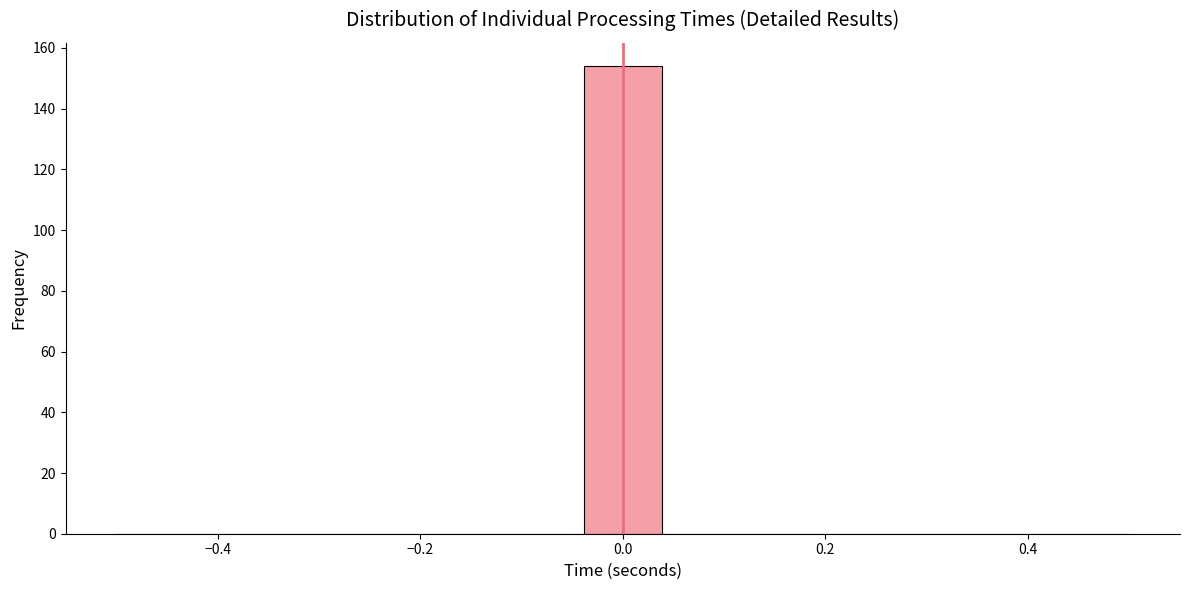

Read against the x-axis, roughly where is the centre of the tallest bar?

0.00